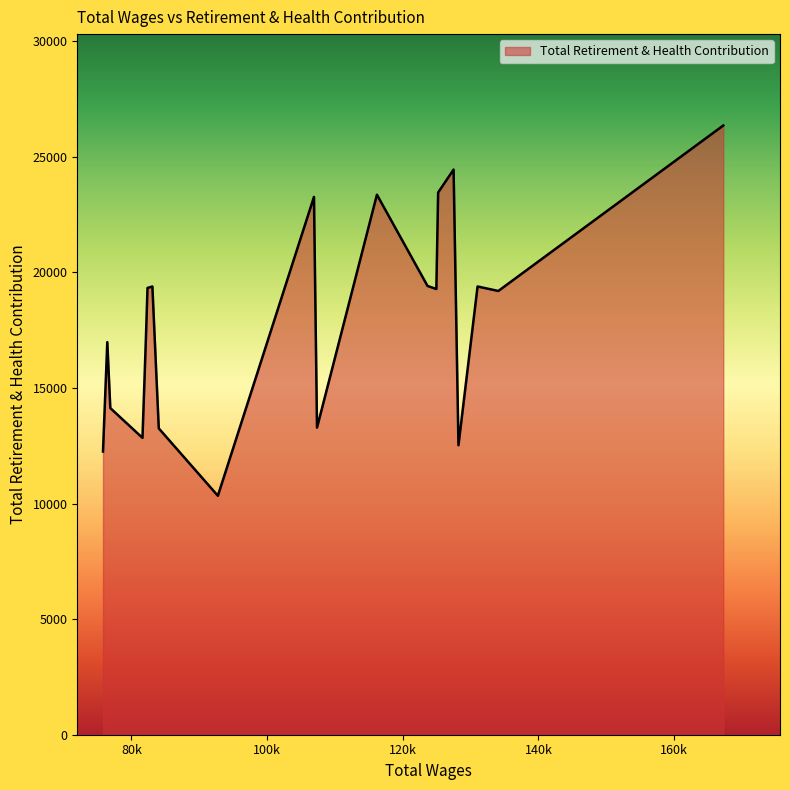

How many values are below 19285?

10